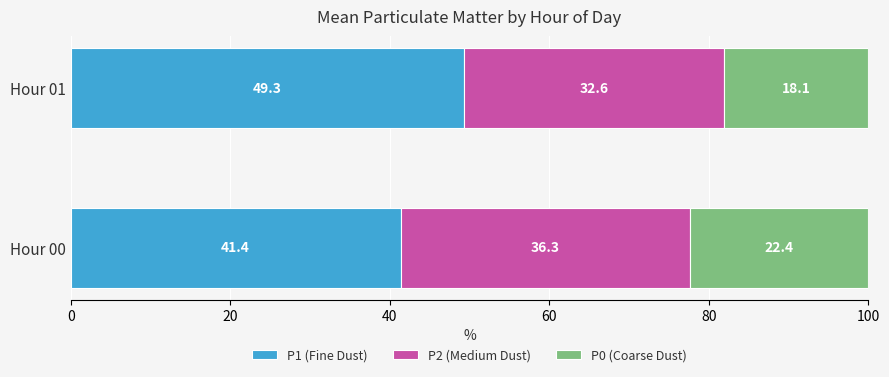

Is it true that P1 (Fine Dust) equals 57.3 at Hour 00?

False